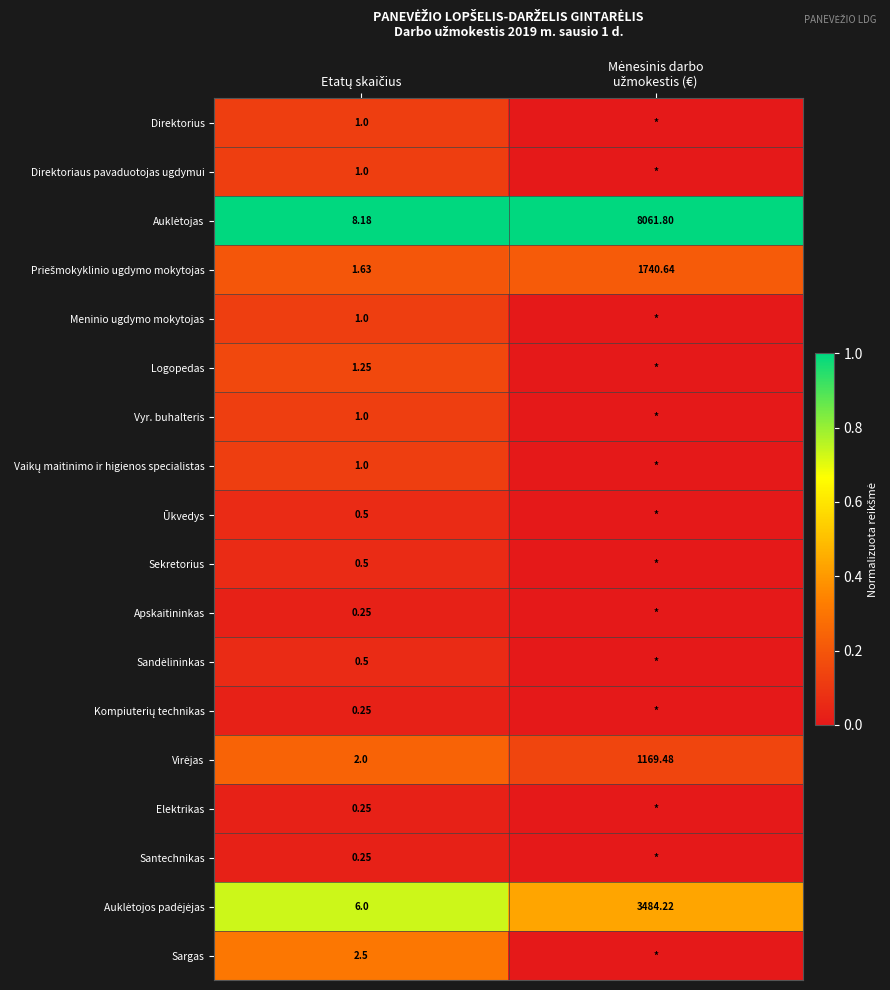

What is the difference between the maximum and minimum values in the Ūkvedys series?

0.1